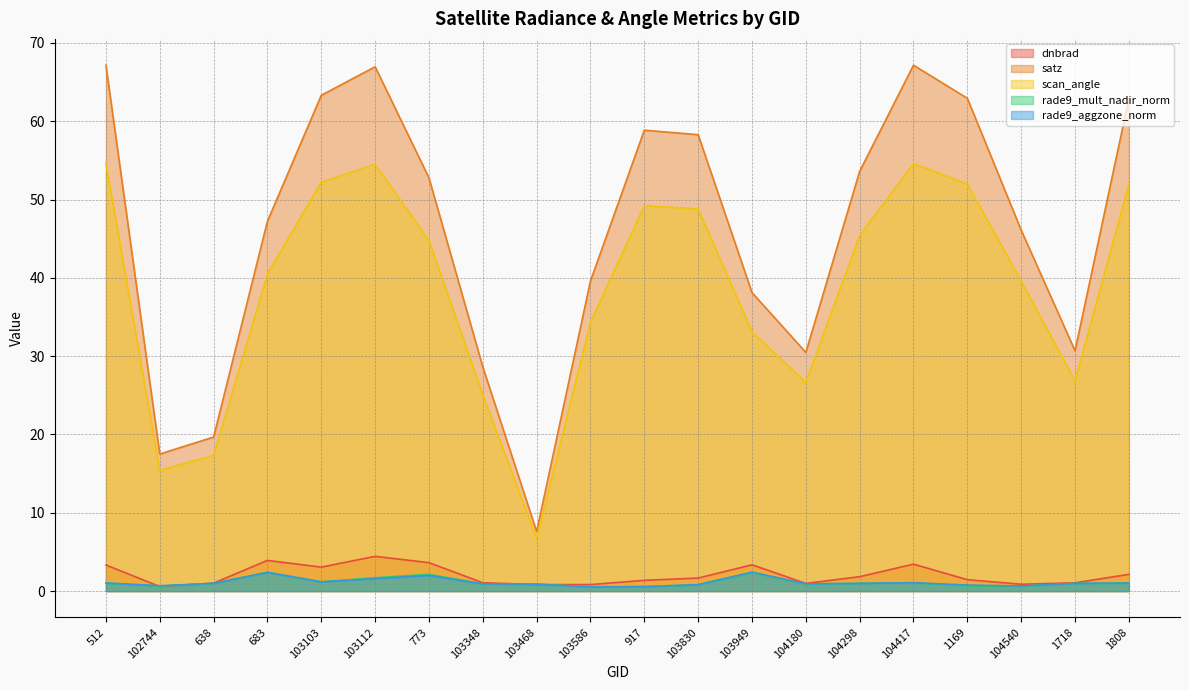

Reading left to right, transcribe all the data shown in this chart.

dnbrad: 3.3	0.6	1.0	3.9	3.1	4.4	3.6	1.1	0.8	0.8	1.4	1.7	3.4	1.0	1.8	3.4	1.5	0.9	1.1	2.1
satz: 67.2	17.5	19.7	47.2	63.3	67.0	52.8	28.6	7.6	39.6	58.9	58.3	38.1	30.5	53.6	67.2	62.9	46.1	30.7	62.9
scan_angle: 54.6	15.4	17.3	40.5	52.2	54.5	44.8	25.1	6.7	34.3	49.2	48.8	33.1	26.7	45.4	54.6	52.0	39.6	26.8	51.9
rade9_mult_nadir_norm: 1.0	0.6	1.0	2.4	1.2	1.7	2.1	0.9	0.9	0.6	0.6	0.8	2.4	0.9	1.0	1.1	0.7	0.6	1.0	1.0
rade9_aggzone_norm: 1.0	0.7	1.0	2.4	1.2	1.6	2.0	0.9	0.9	0.5	0.6	0.8	2.4	0.9	1.0	1.1	0.8	0.7	1.0	1.0